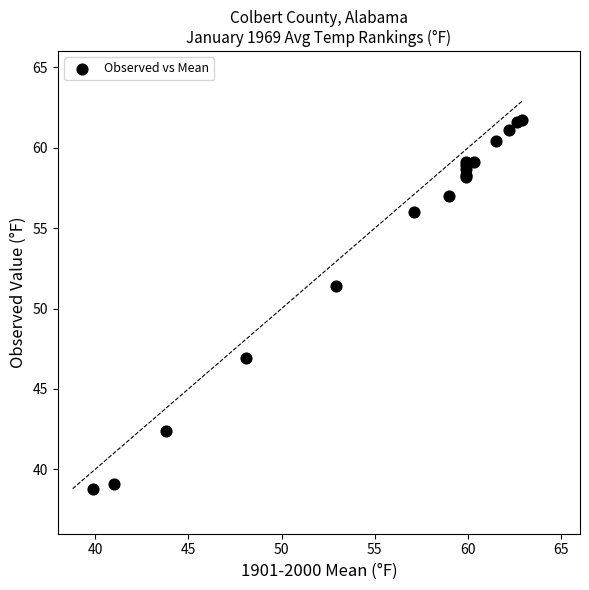

What Y value in the scatter plot is closest to 50?

51.4